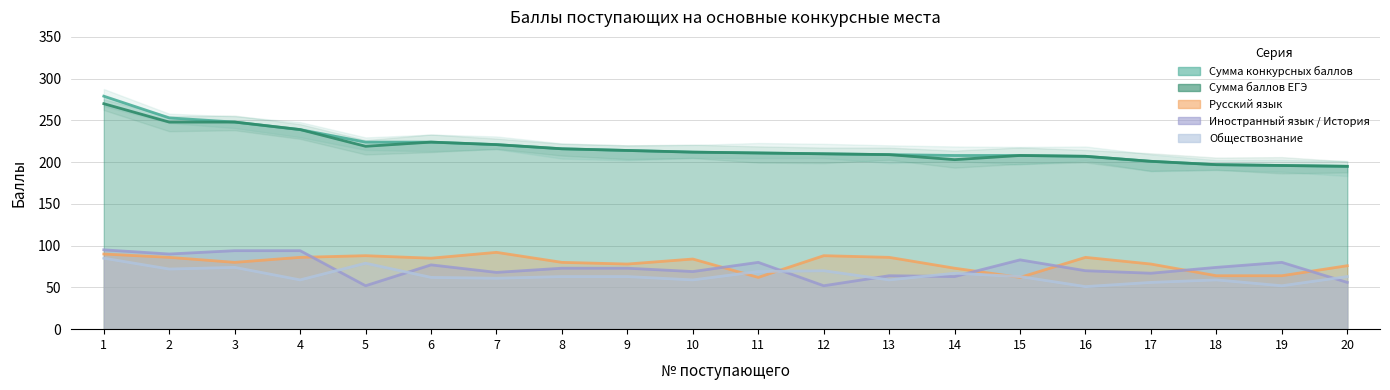

How many interior local peaks does the Сумма баллов ЕГЭ series have?

2